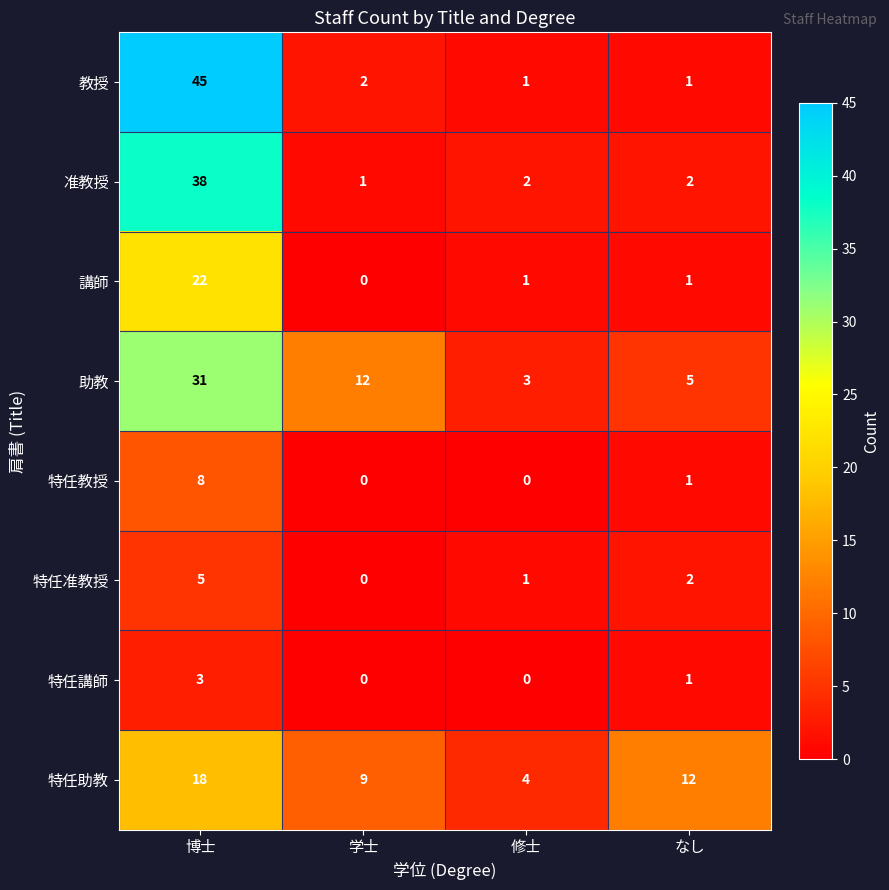

At which label does 特任教授 first exceed 1?

博士